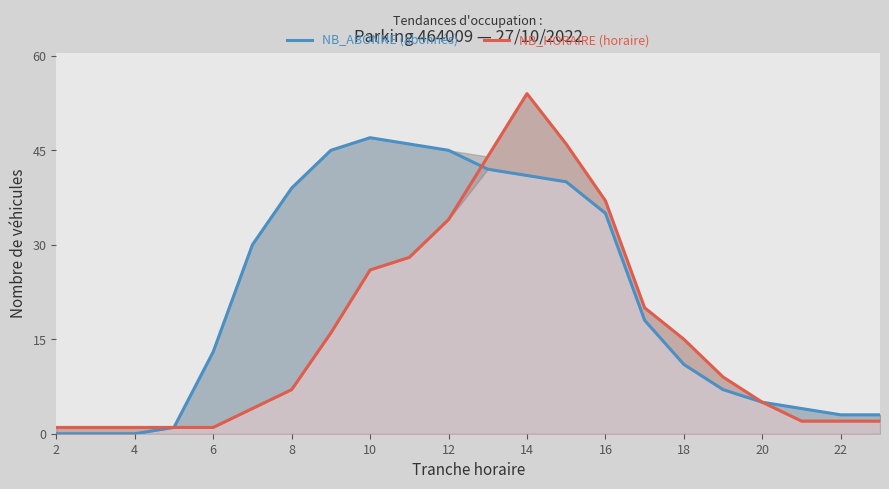

How many intersections are there between NB_HORAIRE (horaire) and NB_ABONNE (abonnés)?

1